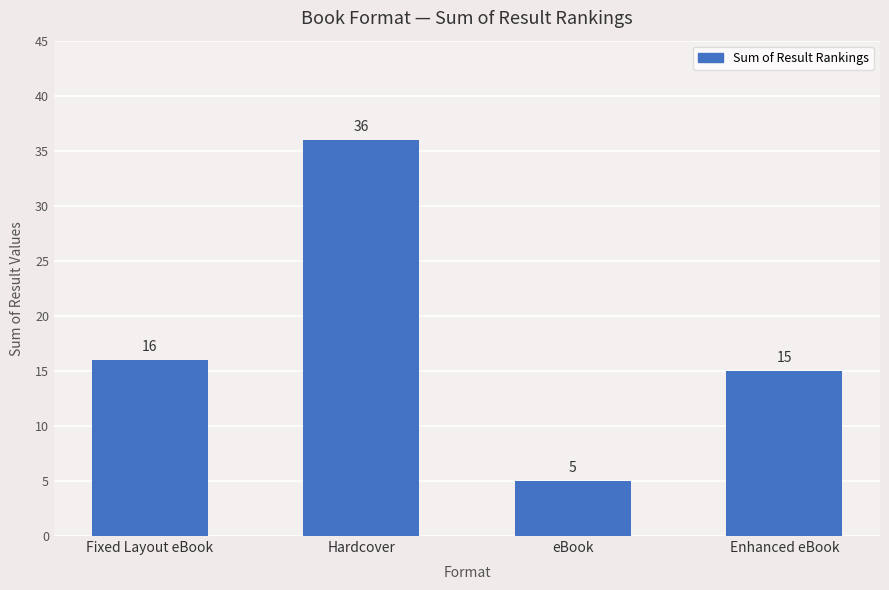

What is the label of the 2nd bar from the right?

eBook